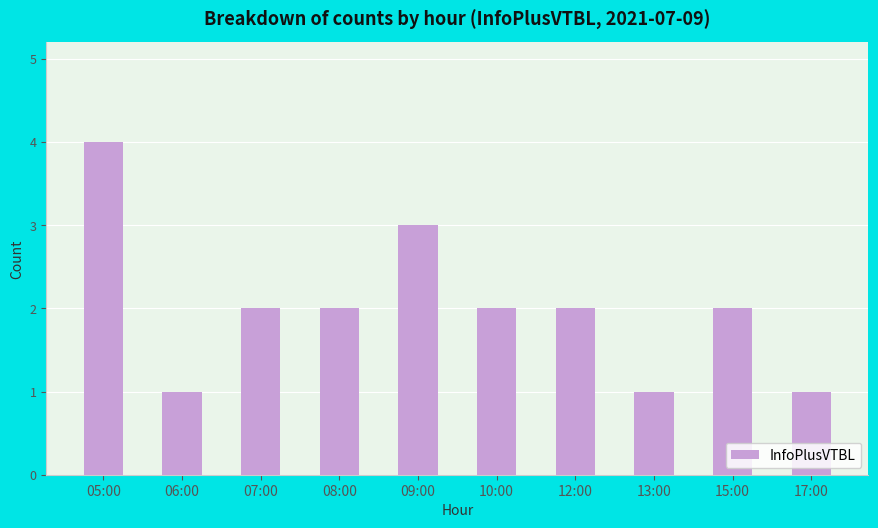

Is it true that the value at 13:00 is 2?

False